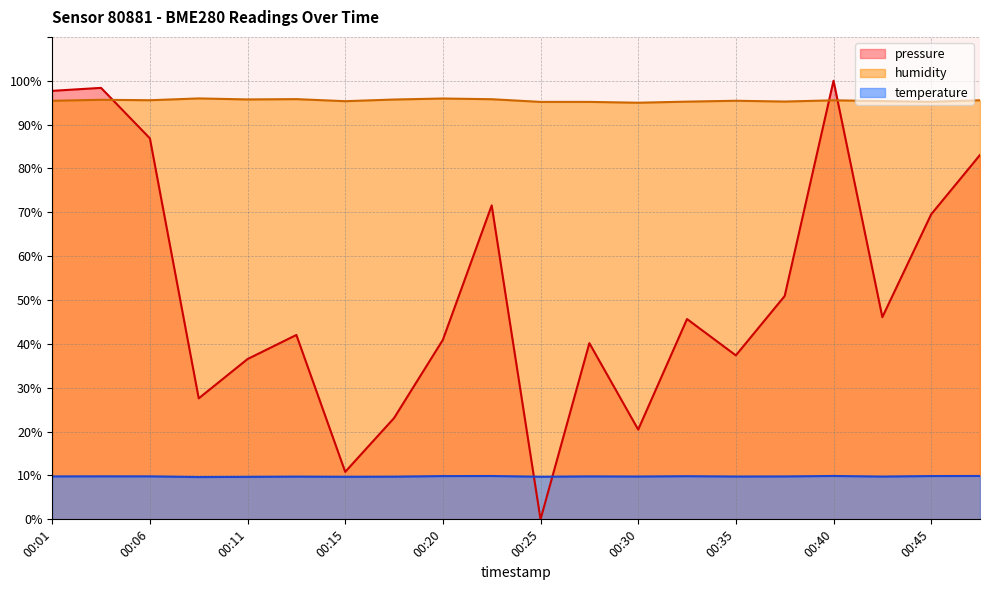

True or false: pressure and humidity intersect in this chart.

True